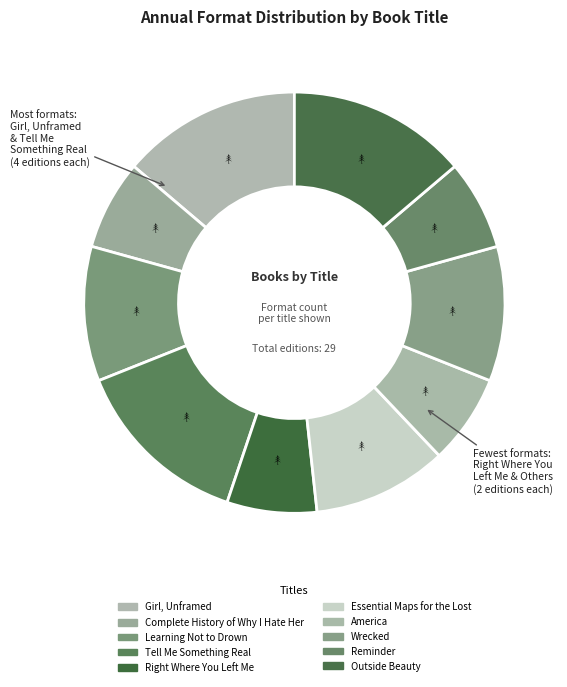

Which category has the biggest portion of the pie?

Girl, Unframed